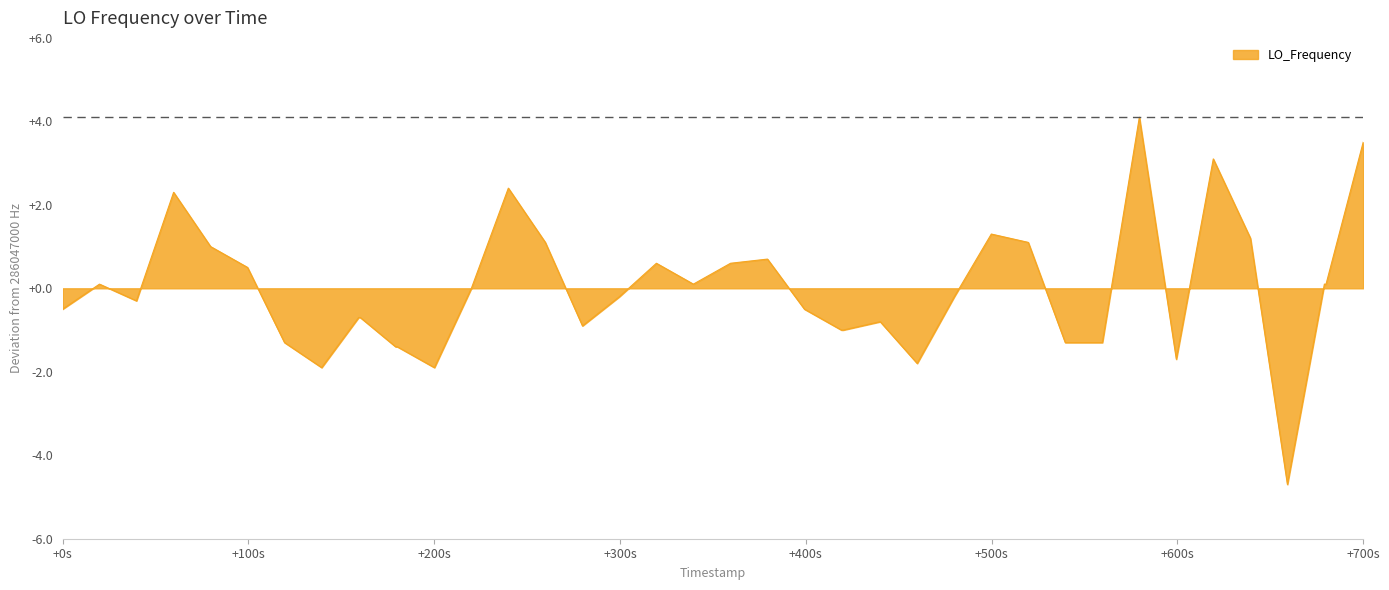

How many lines are shown in the chart?

1